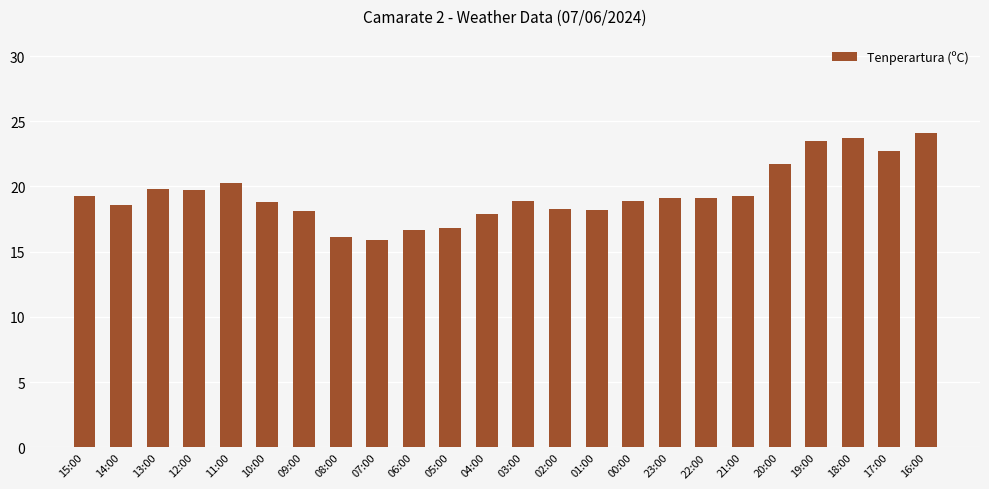

What is the minimum value shown in the chart?

15.9